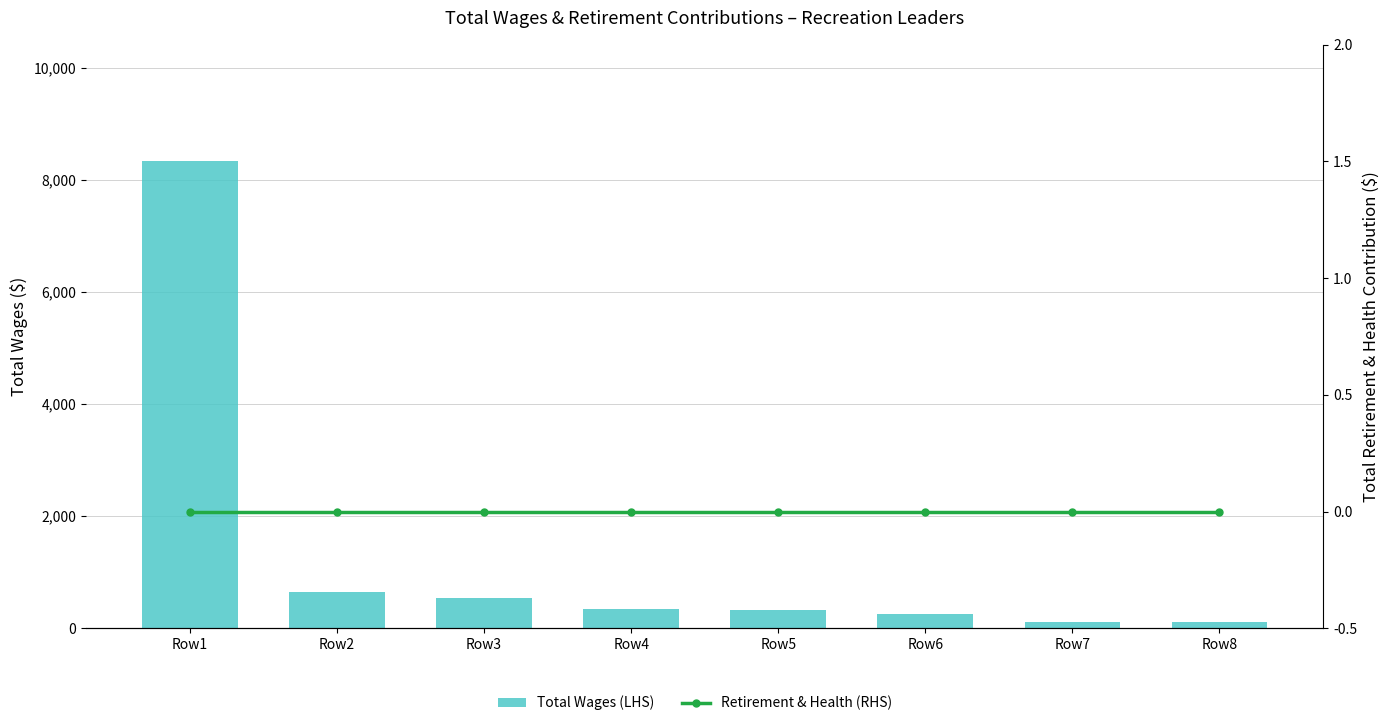

Reading left to right, transcribe all the data shown in this chart.

Total Wages (LHS): Row1=8332.1	Row2=645.9	Row3=546.4	Row4=342.0	Row5=324.0	Row6=260.0	Row7=111.7	Row8=108.0
Retirement & Health (RHS): Row1=0.0	Row2=0.0	Row3=0.0	Row4=0.0	Row5=0.0	Row6=0.0	Row7=0.0	Row8=0.0